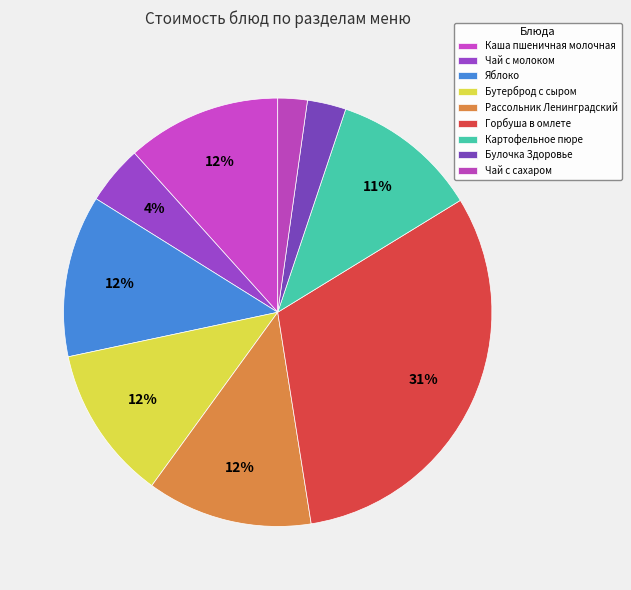

To the nearest percent, what portion does Яблоко represent?

12%